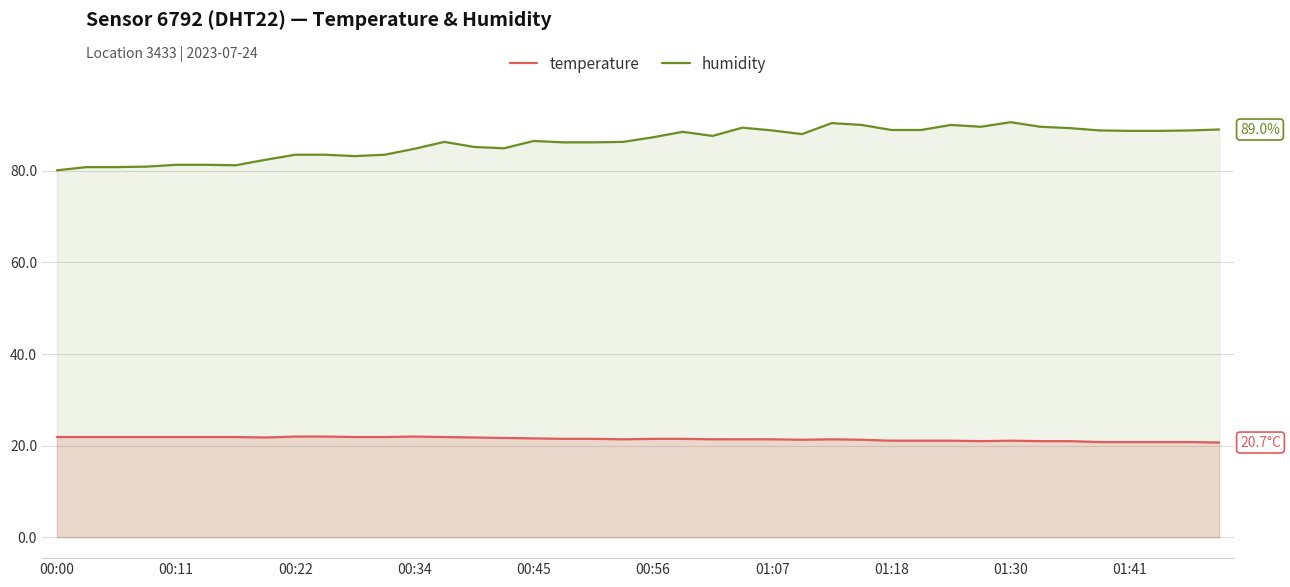

List the series in order of their overall mean, lowest first.

temperature, humidity